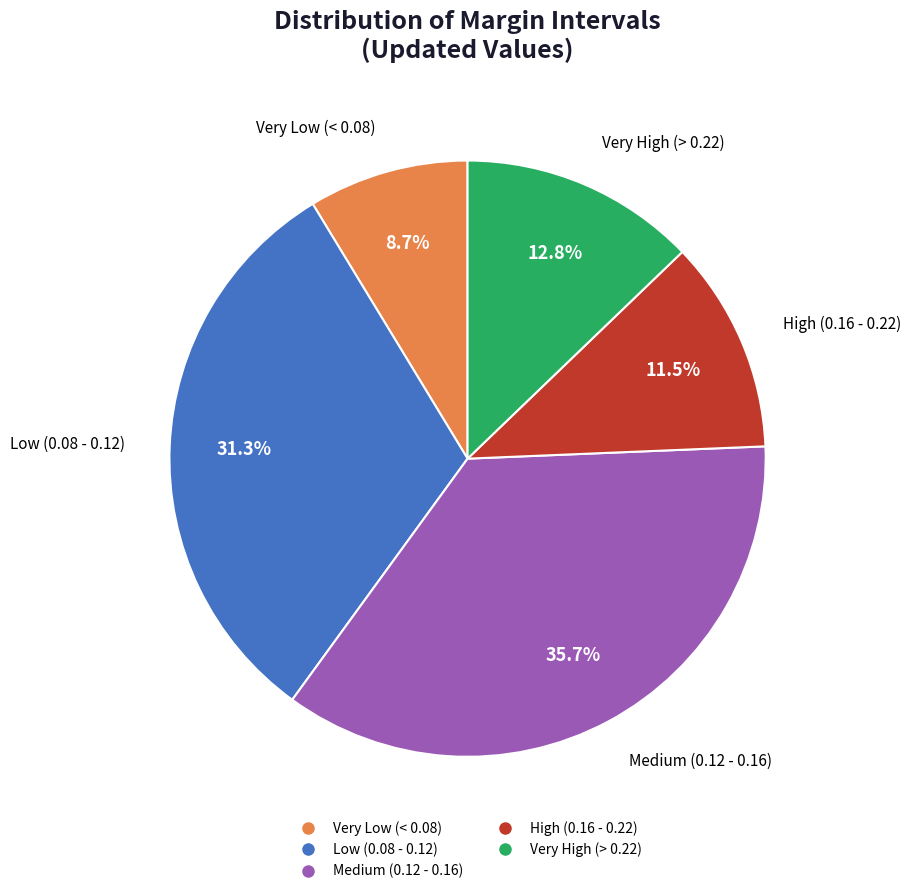

Does any single category account for the majority?

No